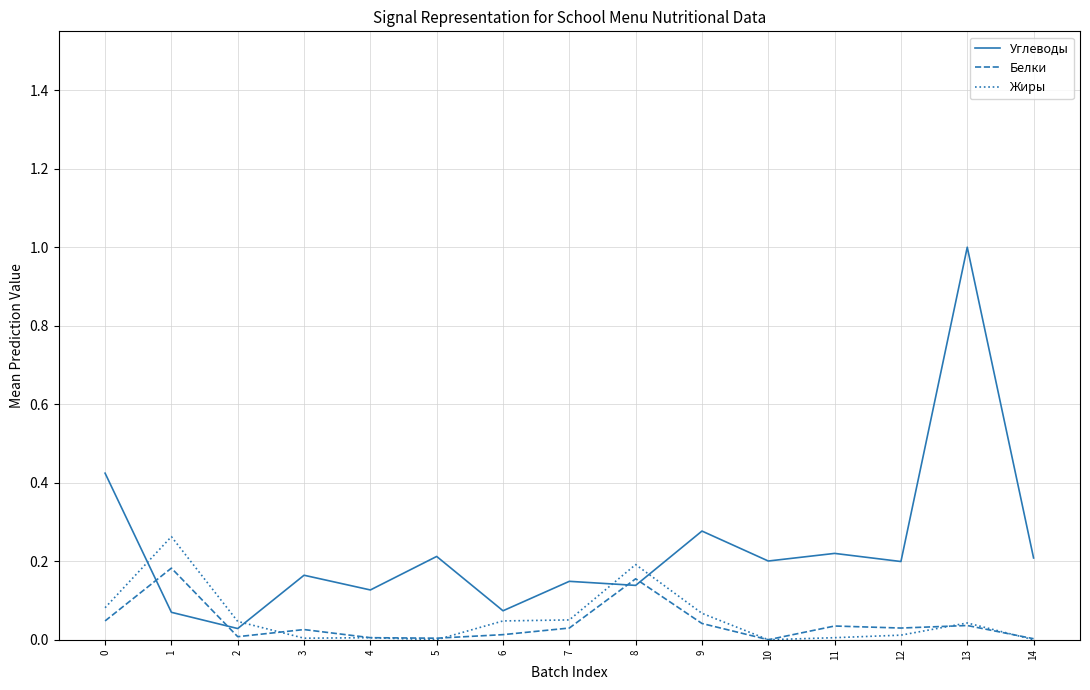

At which category is the sum across all series the highest?

13